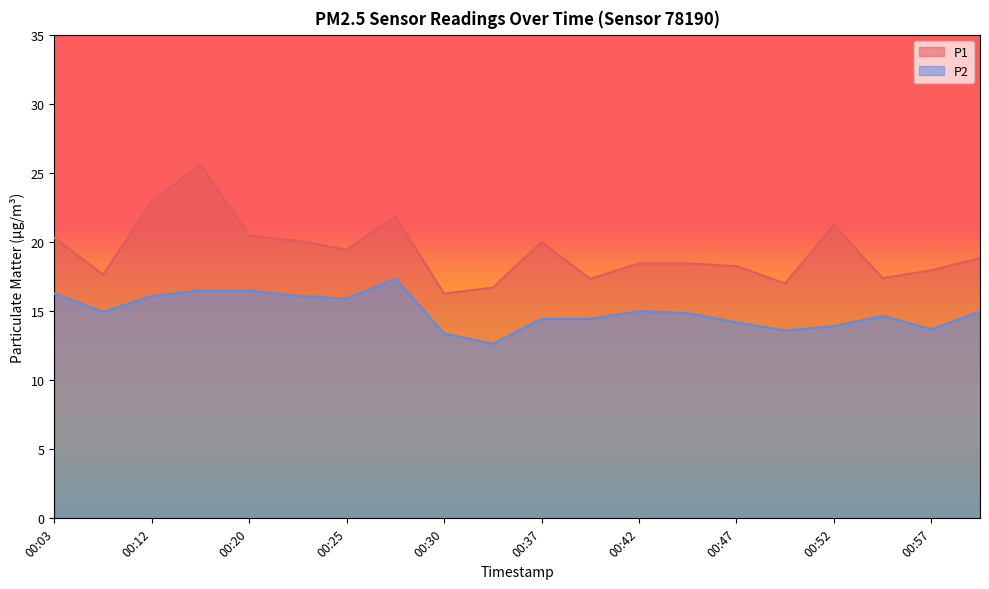

What is the sum of all P2 values?

299.3